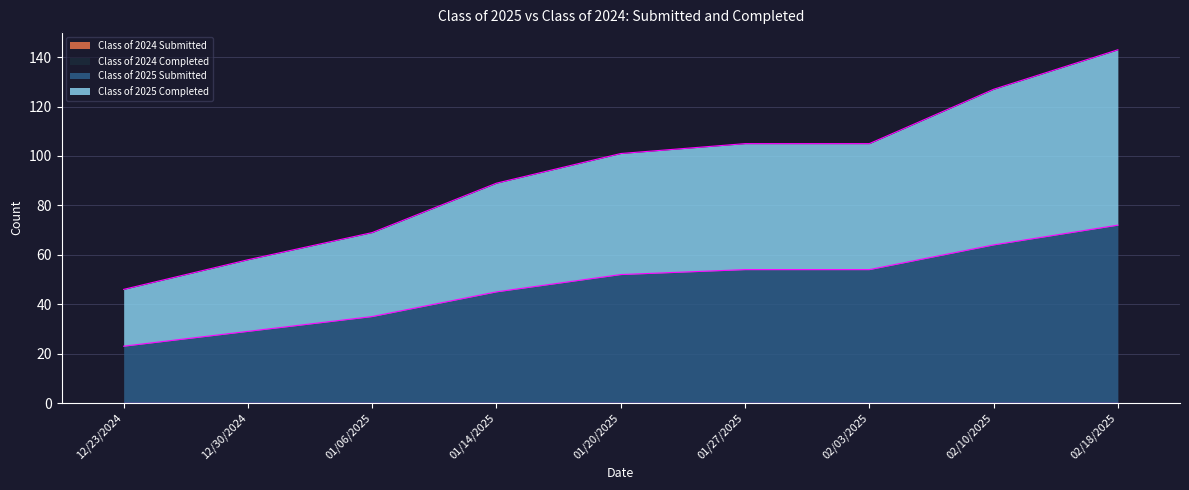

What is the maximum value shown in the chart?

143